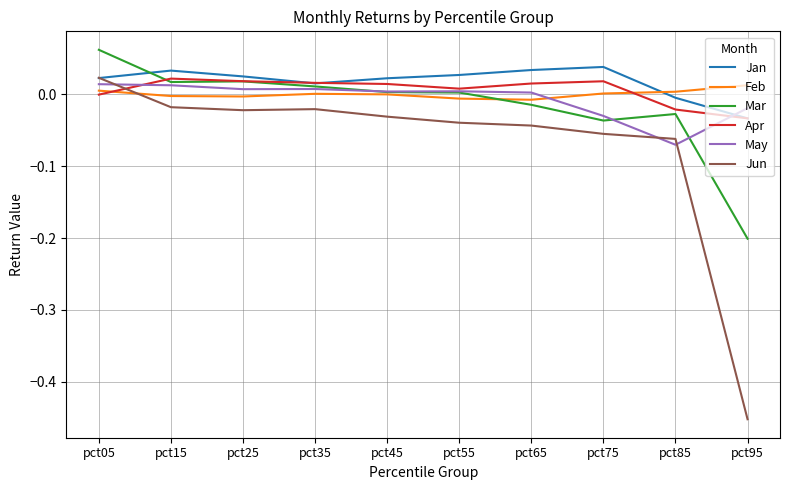

Is the value of Jan at pct45 greater than the value of Apr at pct05?

Yes